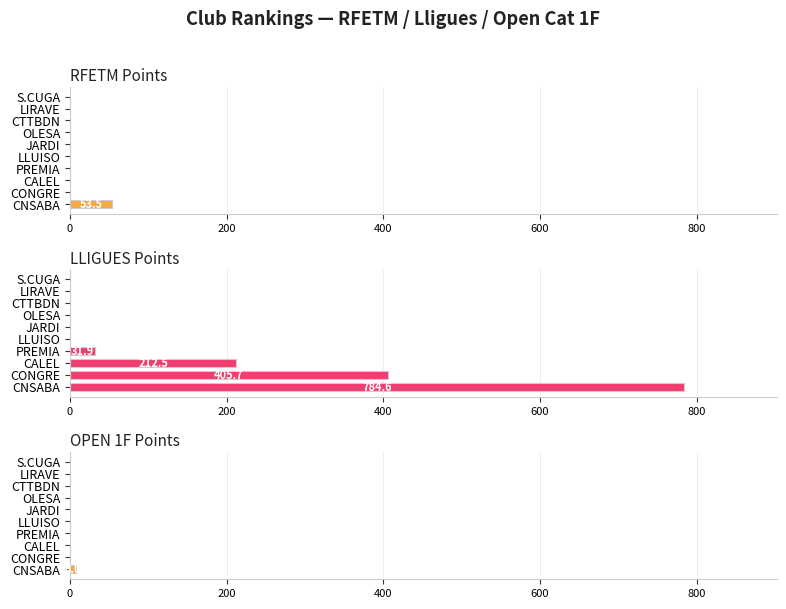

At how many categories does at least one series exceed 133?

3